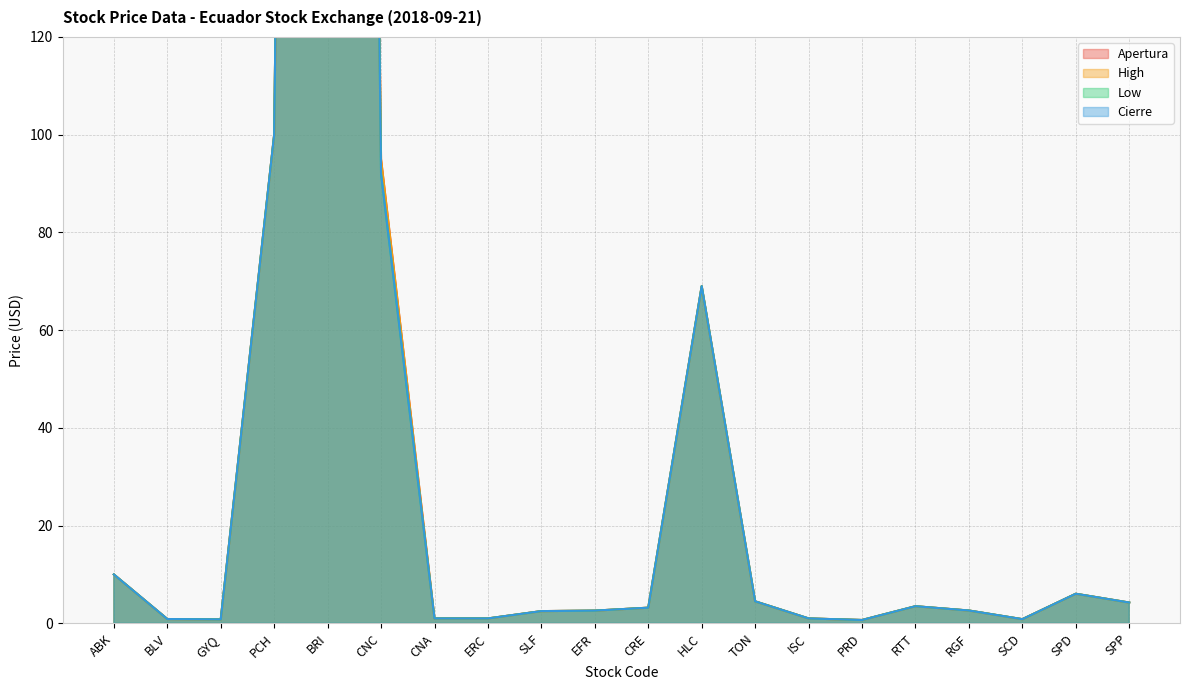

What is the lowest value of the Cierre series?

0.7